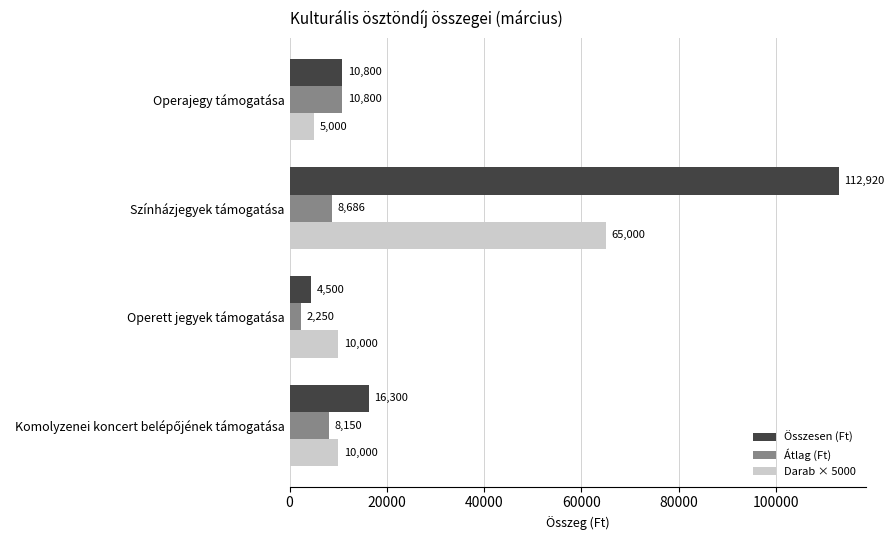

At which label does Átlag (Ft) reach its minimum?

Operett jegyek támogatása